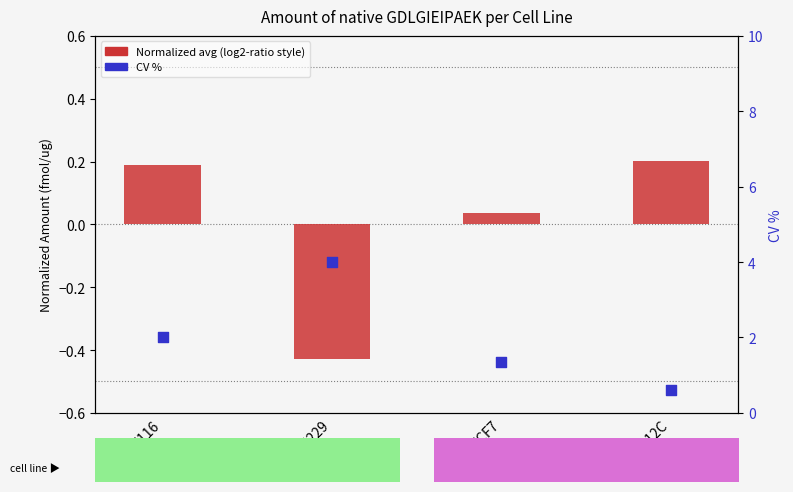

What are all the series names shown in the legend?

Normalized avg (log2-ratio style), CV %